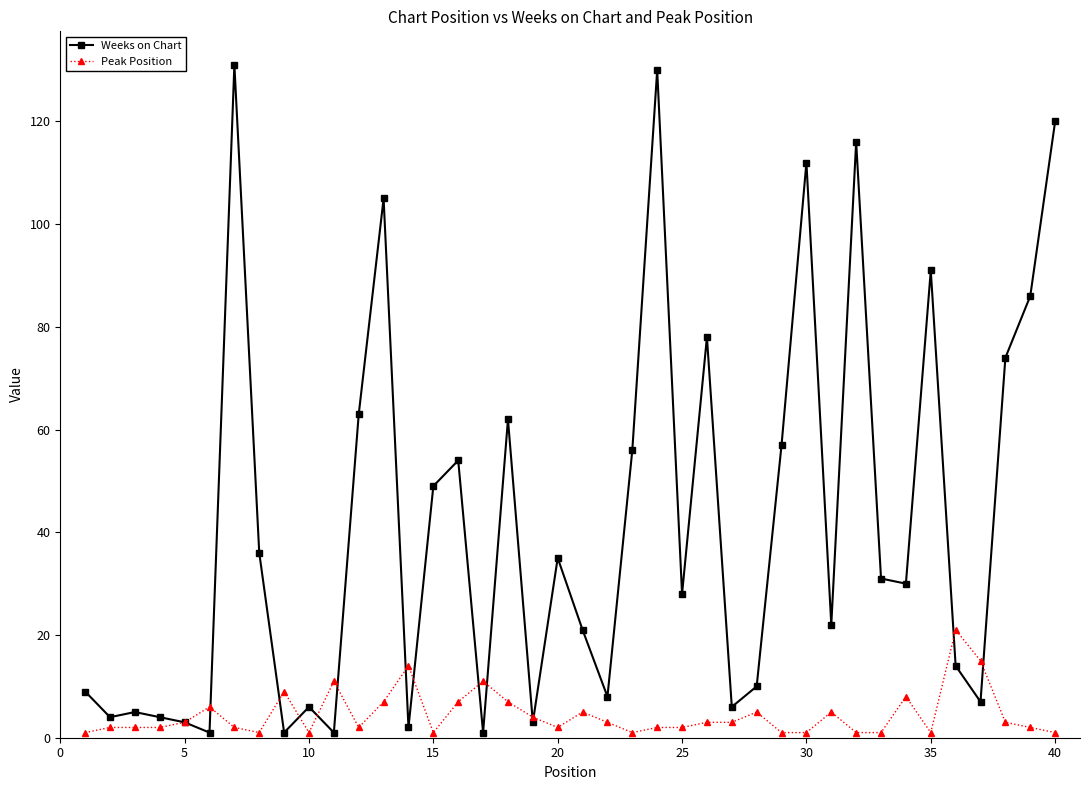

What is the value of the Peak Position point at the 26th from the left?

3